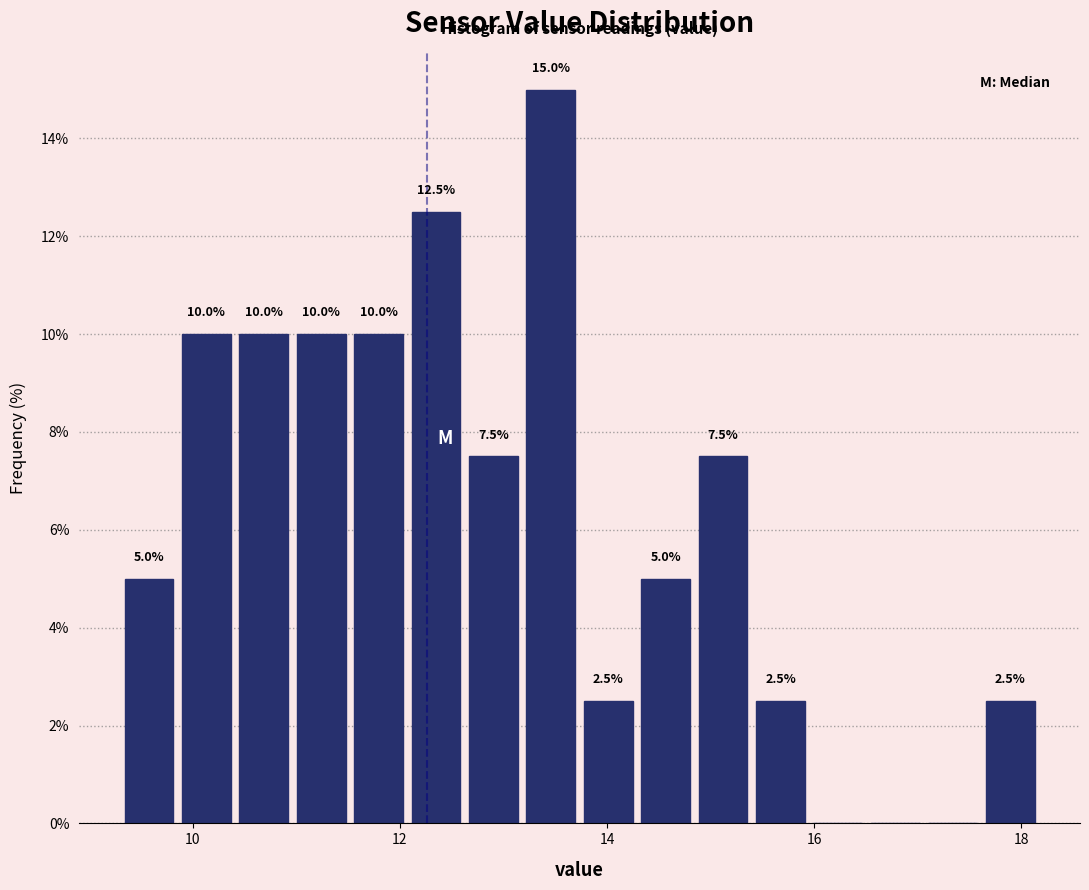

Around what value on the x-axis is the tallest bar? Give the approximate position of its centre, as read against the axis.

13.4